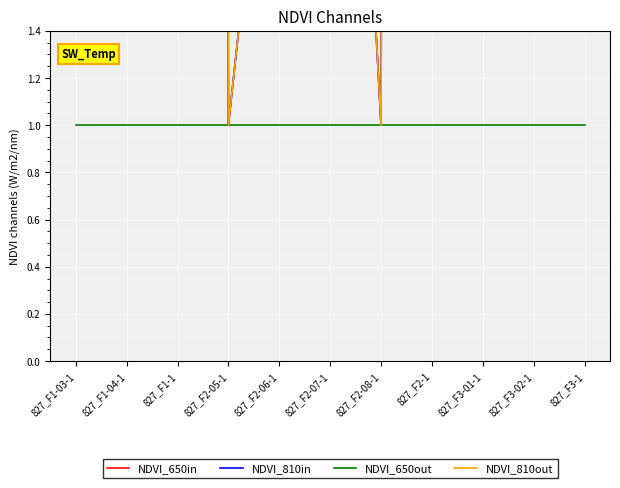

What is the label of the 4th point from the right?

827_F2-1